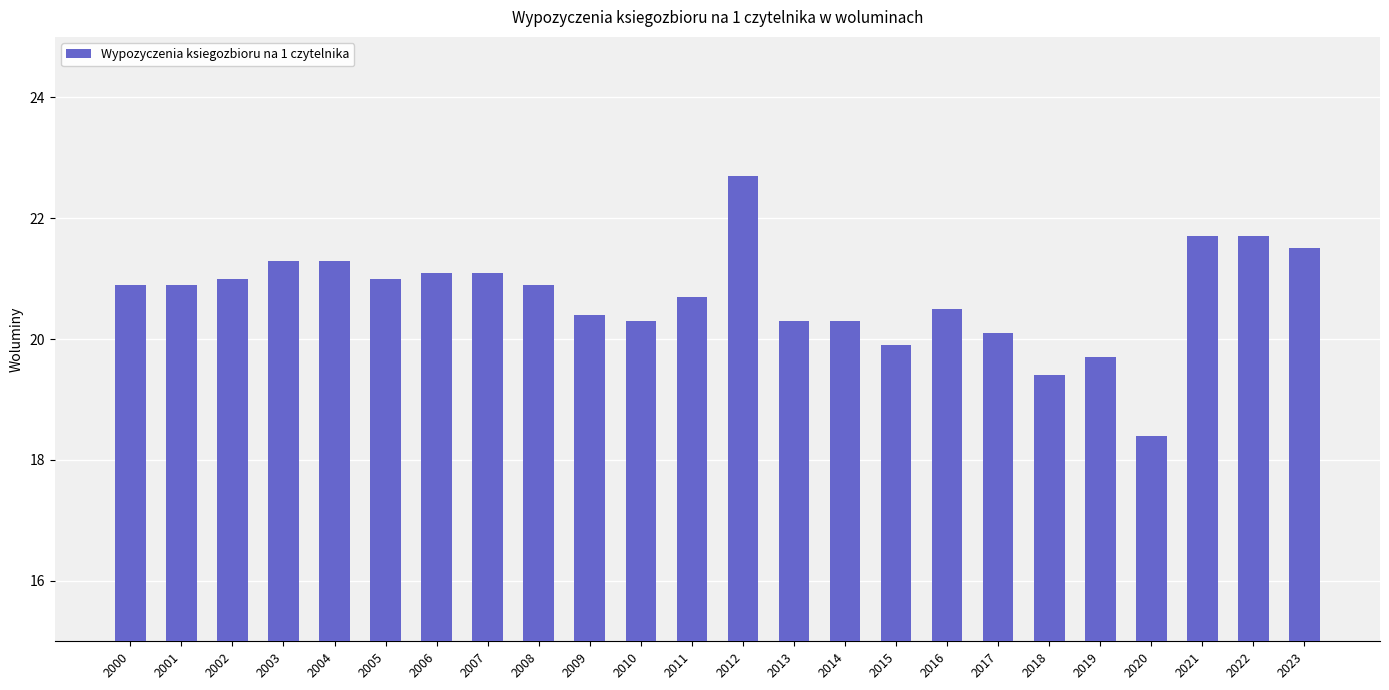

Reading left to right, transcribe all the data shown in this chart.

20.9	20.9	21.0	21.3	21.3	21.0	21.1	21.1	20.9	20.4	20.3	20.7	22.7	20.3	20.3	19.9	20.5	20.1	19.4	19.7	18.4	21.7	21.7	21.5